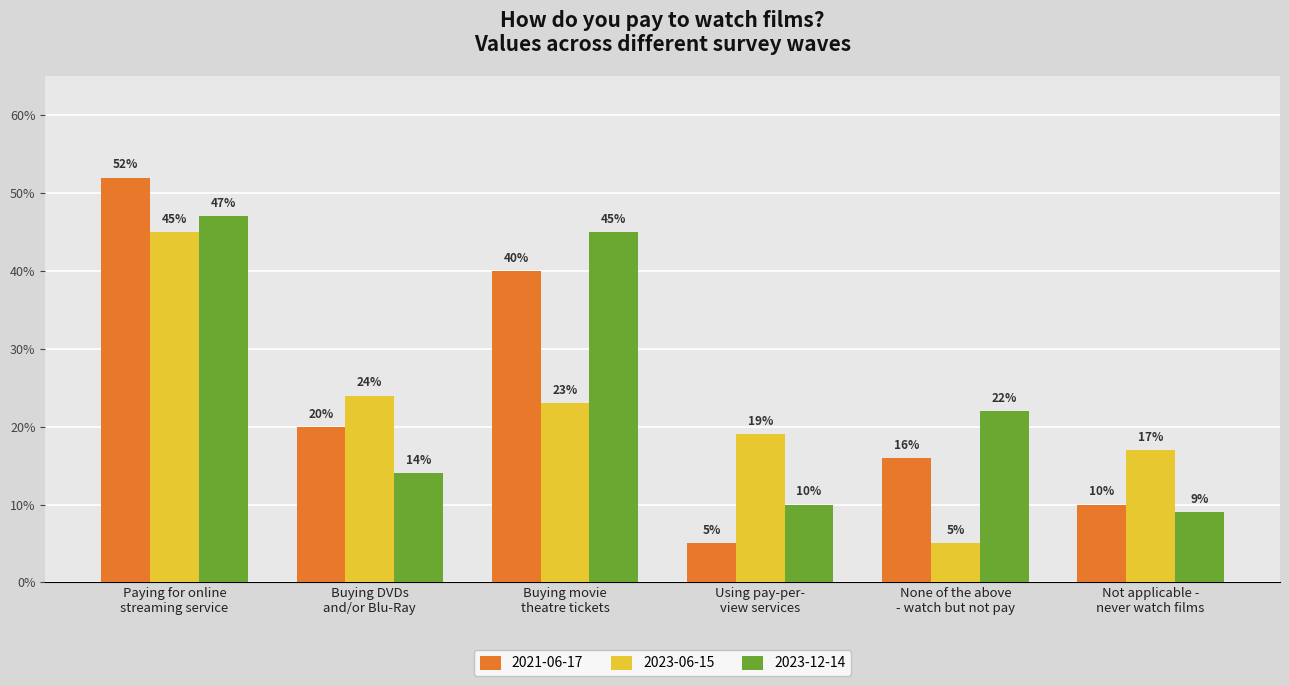

What are all the series names shown in the legend?

2021-06-17, 2023-06-15, 2023-12-14